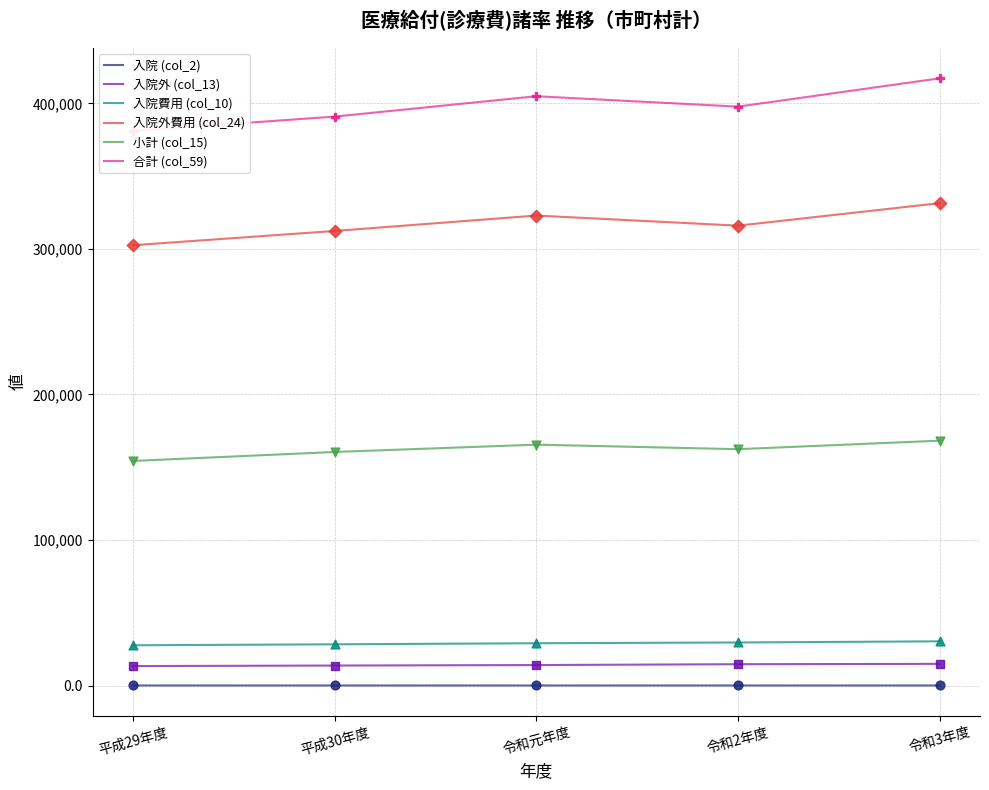

Is the value of 入院外費用 (col_24) at 令和3年度 greater than the value of 合計 (col_59) at 平成29年度?

No